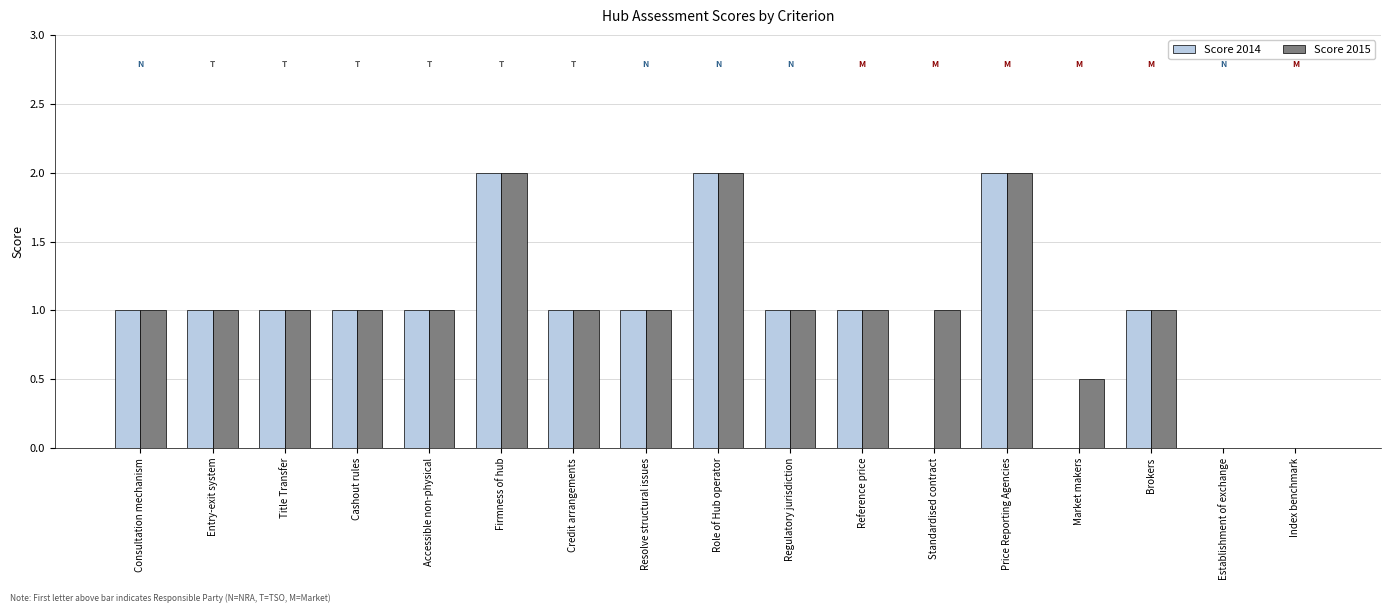

What are all the series names shown in the legend?

Score 2014, Score 2015